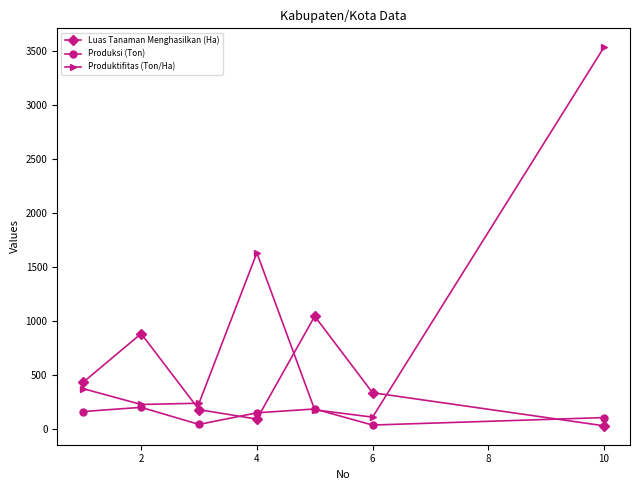

In Luas Tanaman Menghasilkan (Ha), how many points are higher than both neighbors (excluding endpoints)?

2